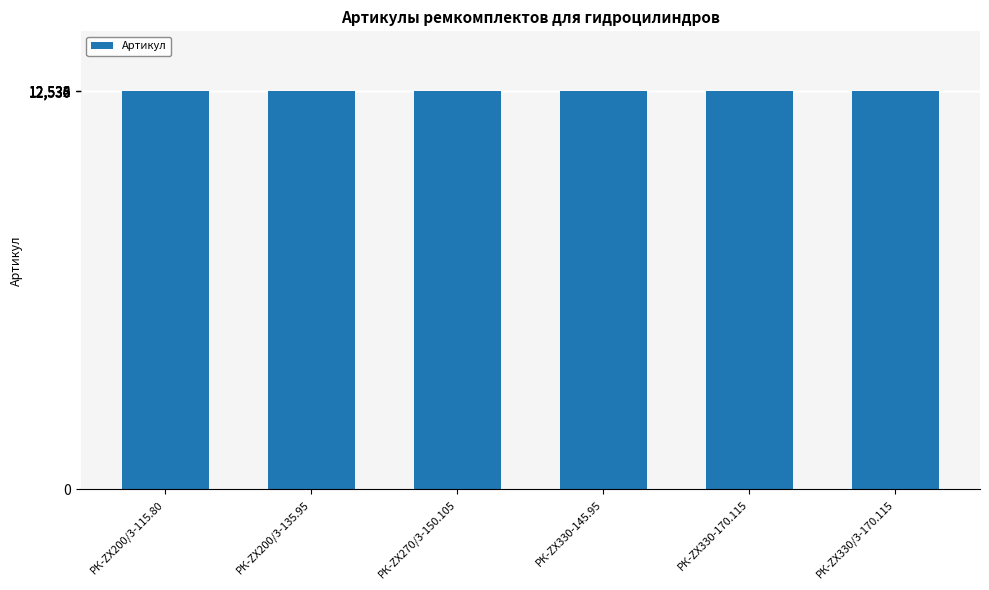

Approximately how many times larger is the value at РК-ZX330-145.95 compared to РК-ZX330/3-170.115?

1.0